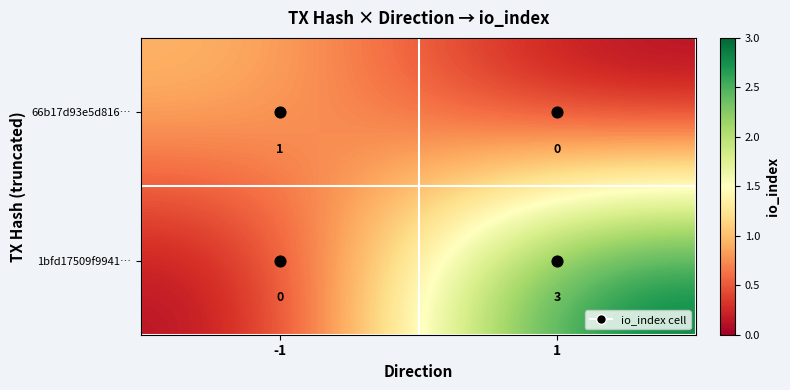

At which category is the sum across all series the highest?

1